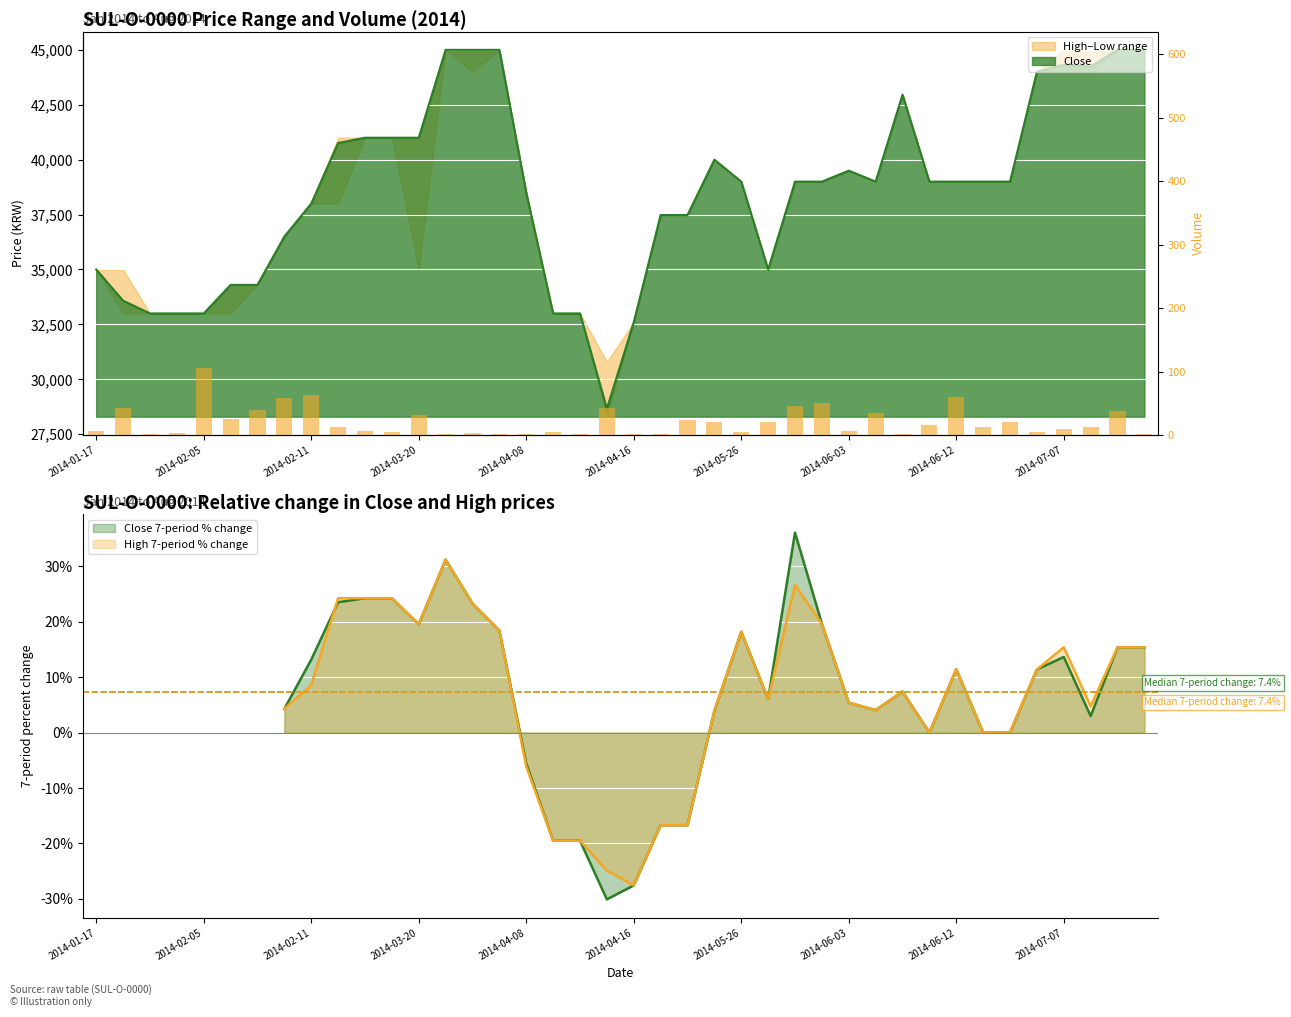

How many bars are there in total?

40